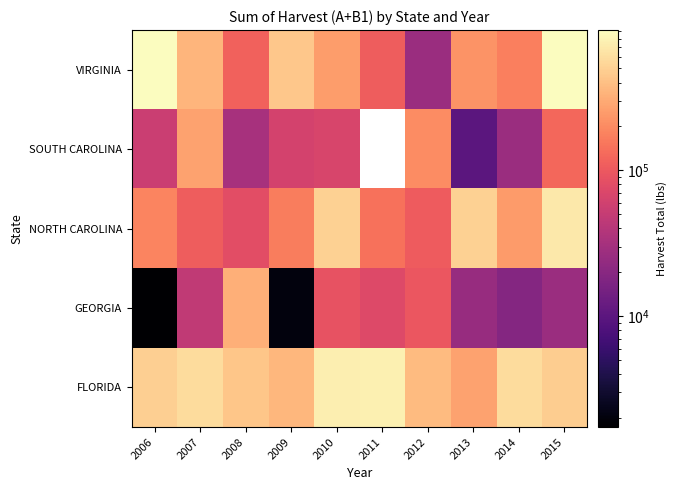

At which category is the sum across all series the highest?

2015